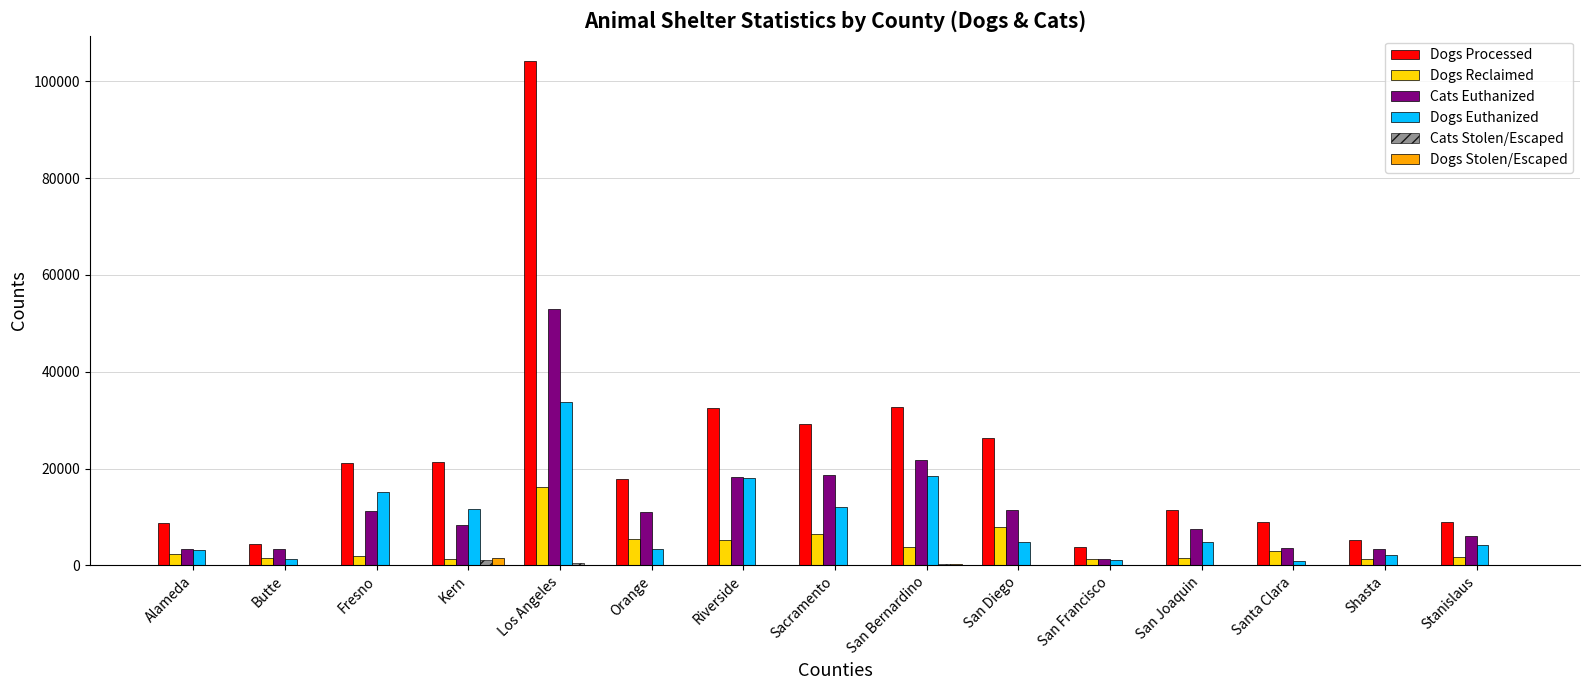

Which series has the largest range (max minus min)?

Dogs Processed